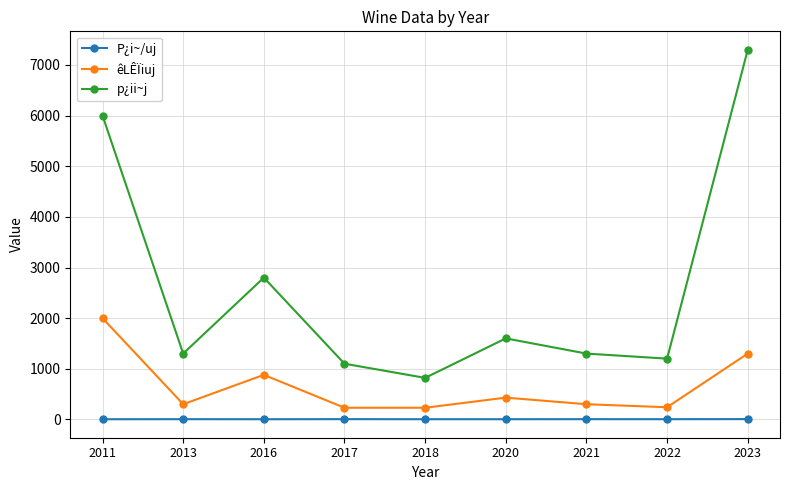

What value does the êLÊÏiuj series have at 2013?

300.0